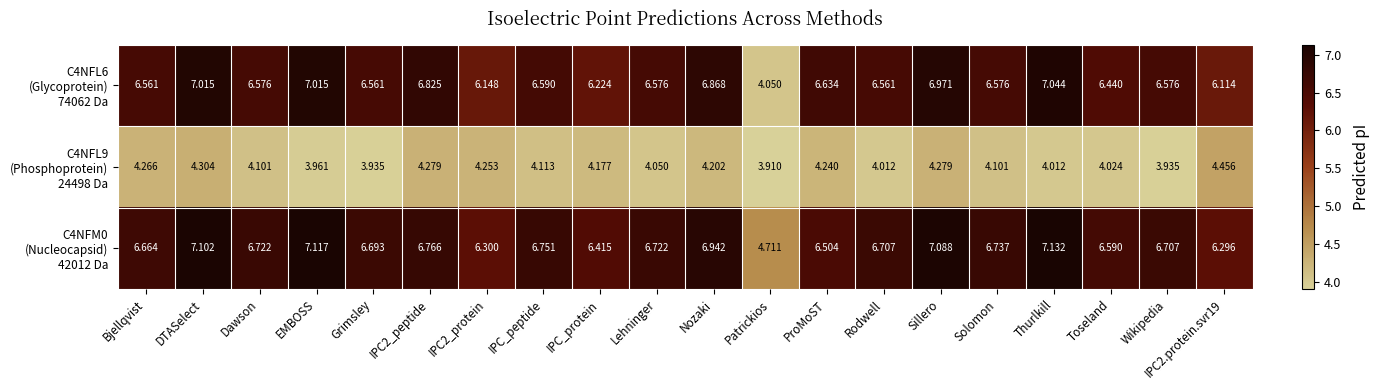

Which category has the highest value across all series?

Thurlkill